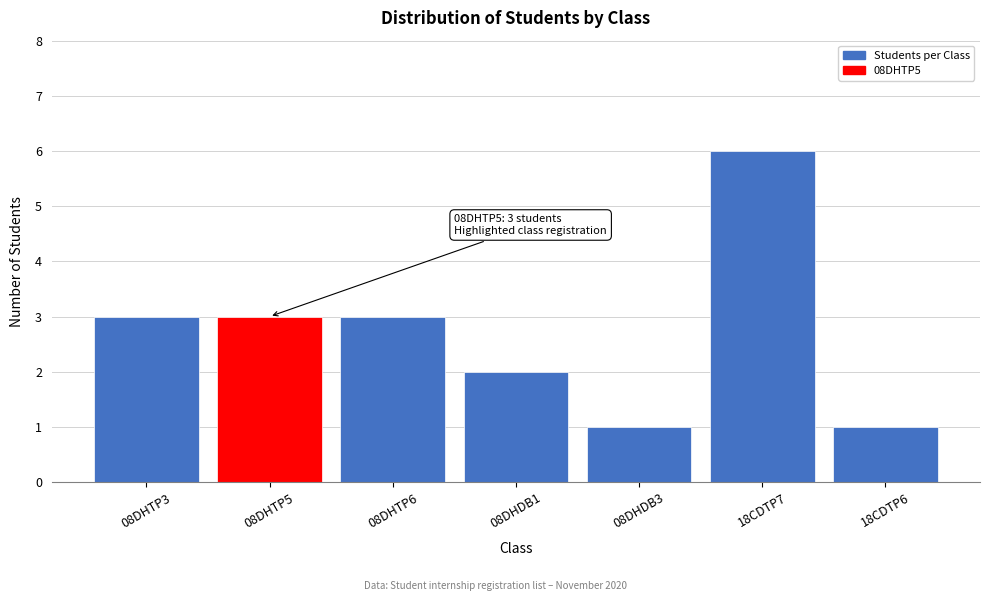

Reading left to right, transcribe all the data shown in this chart.

3	3	3	2	1	6	1